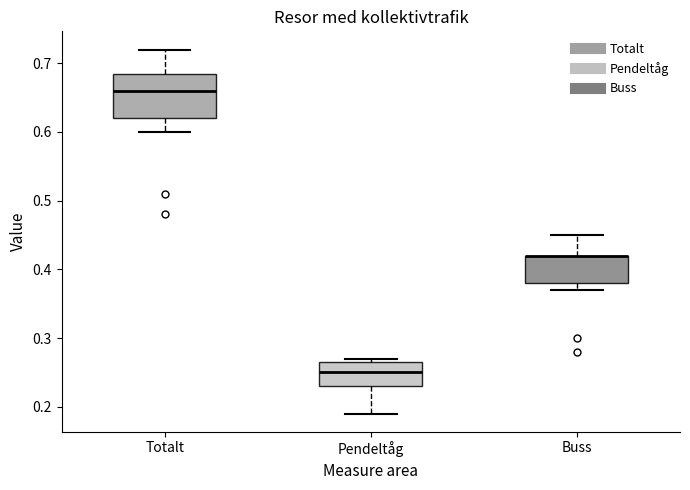

Reading left to right, transcribe this box plot: for each box, give where its median line is, the range the box spans, and where its two whiskers end, as read against the y-axis. The values are not printed on the chart, so give them approximately, as read against the axis.

Totalt: median 0.66, box 0.62 to 0.69, whiskers 0.60 to 0.72
Pendeltåg: median 0.25, box 0.23 to 0.27, whiskers 0.19 to 0.27 (just above the box's upper edge)
Buss: median 0.42 (drawn on the box's upper edge), box 0.38 to 0.42, whiskers 0.37 to 0.45